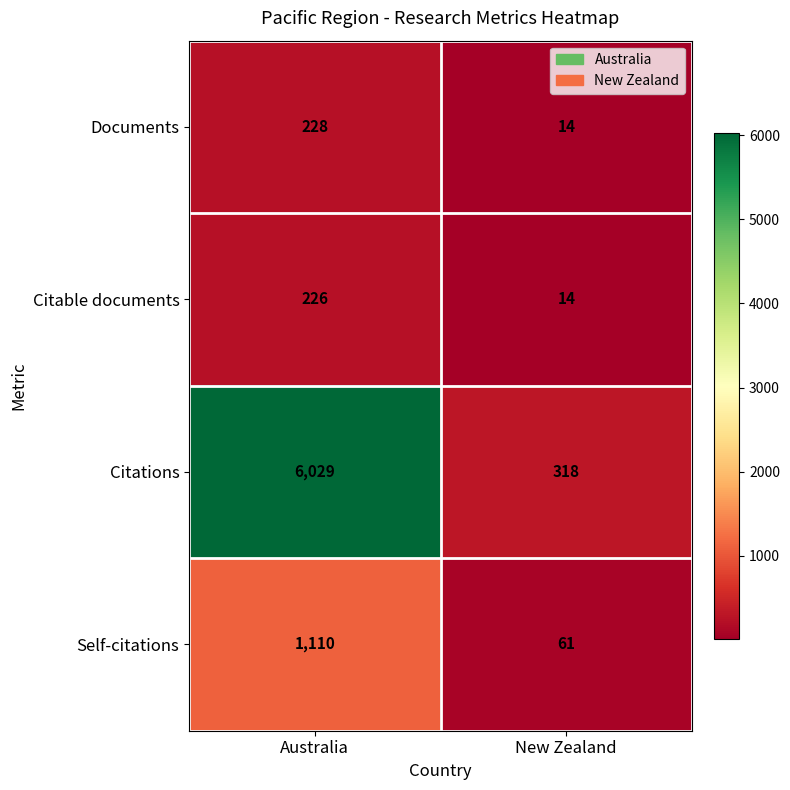

How many values in the Citable documents series are below 226?

1